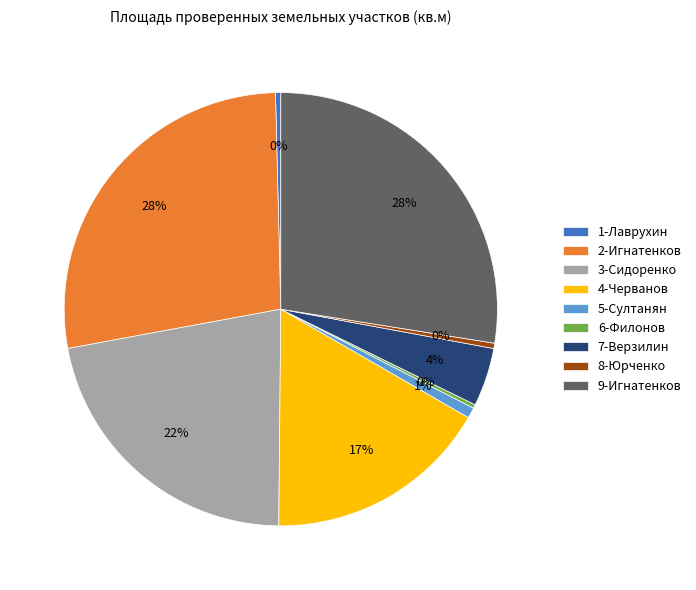

Which has a higher value, 8-Юрченко or 9-Игнатенков?

9-Игнатенков